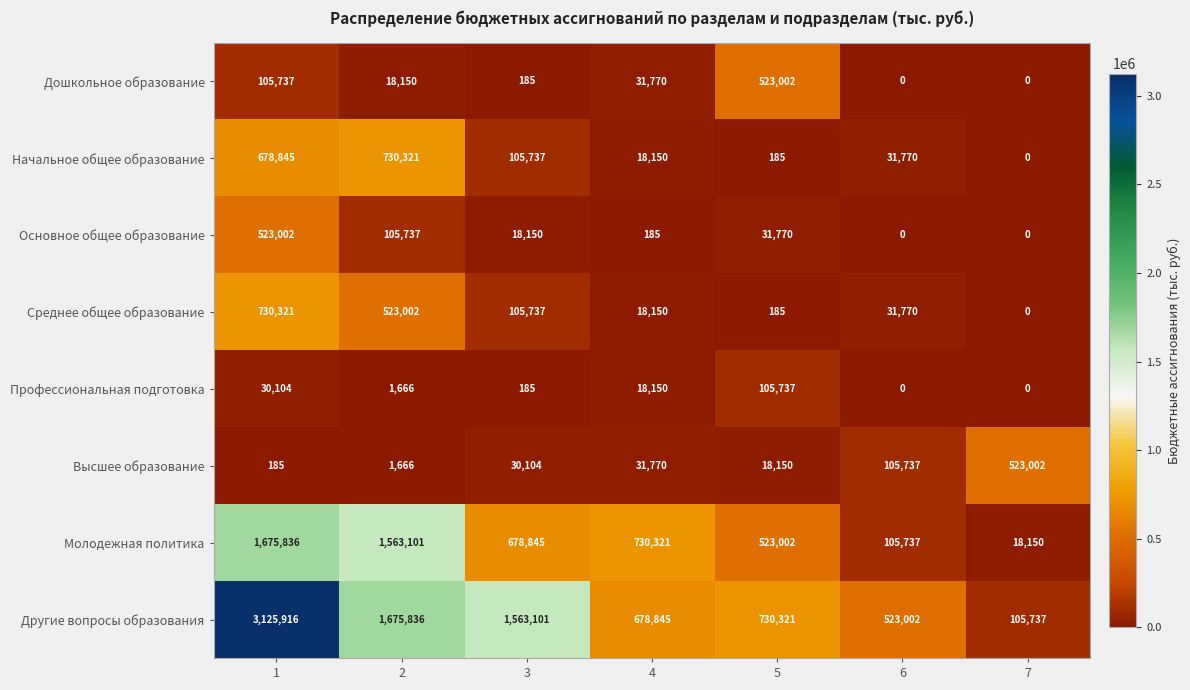

At which category is the sum across all series the highest?

1